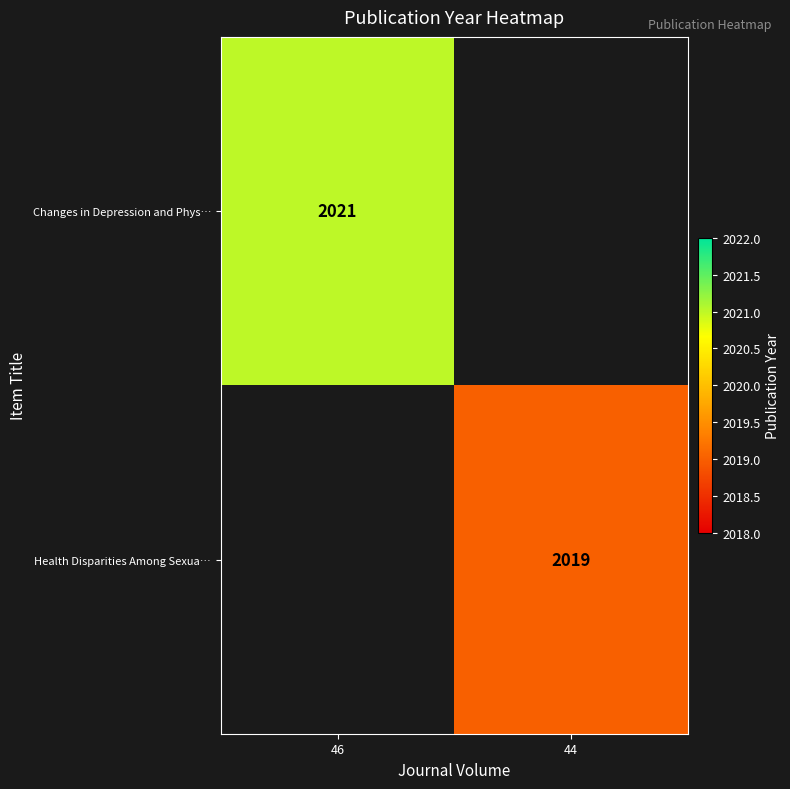

The Health Disparities Among Sexua… series shows 3031 at 44. True or false?

False